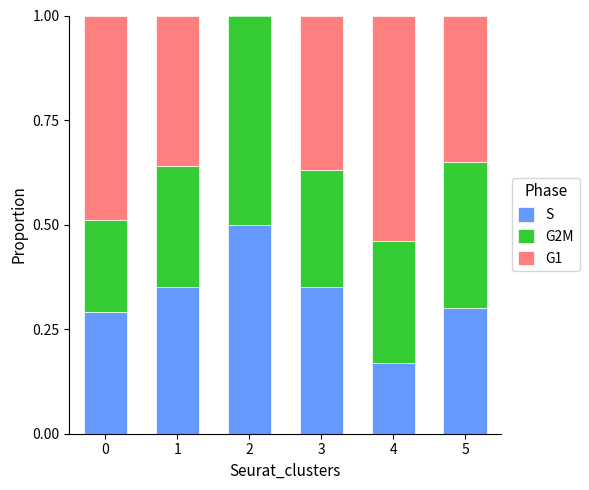

Is it true that S equals 0.2 at 2?

False